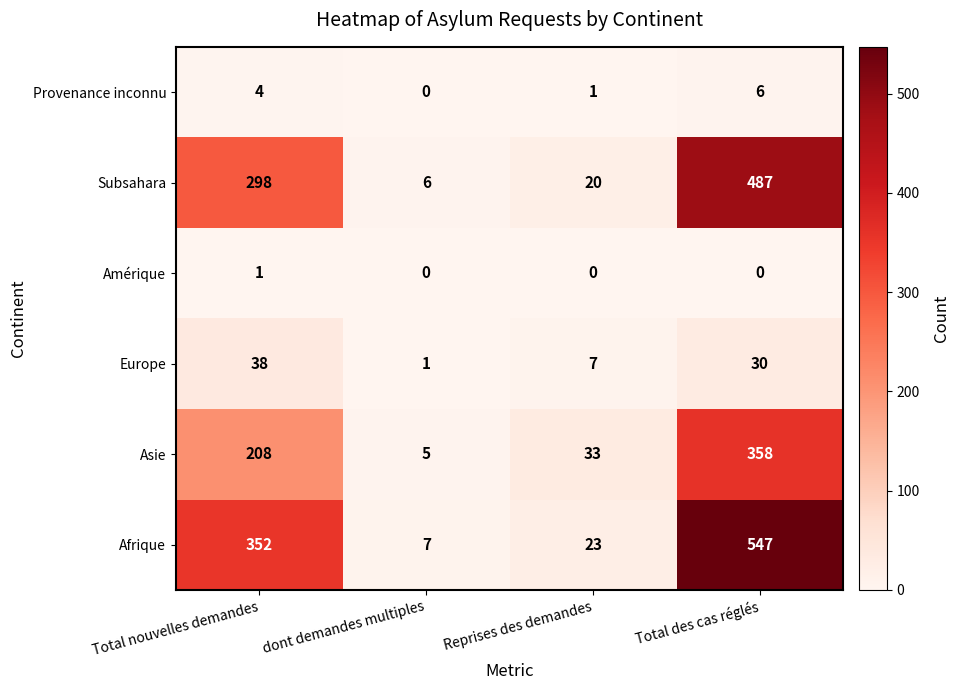

At which label is Asie closest to 181?

Total nouvelles demandes